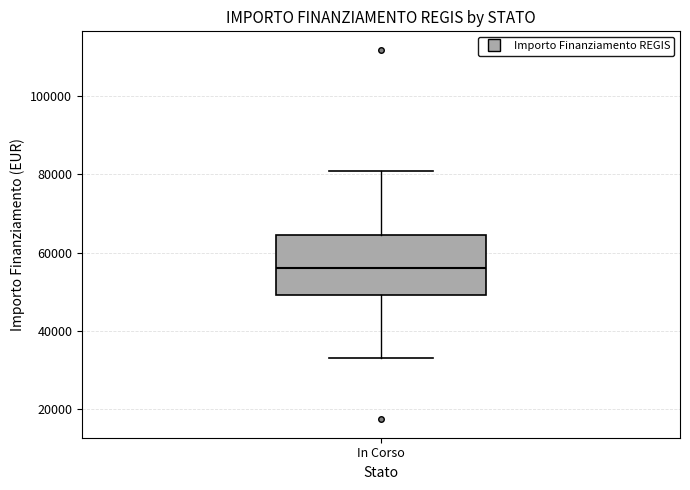

Transcribe this box plot: give where the median line is, the range the box spans, and where the two whiskers end, as read against the y-axis. The values are not printed on the chart, so give them approximately, as read against the axis.

median 56000, box 50000 to 64000, whiskers 32000 to 80000